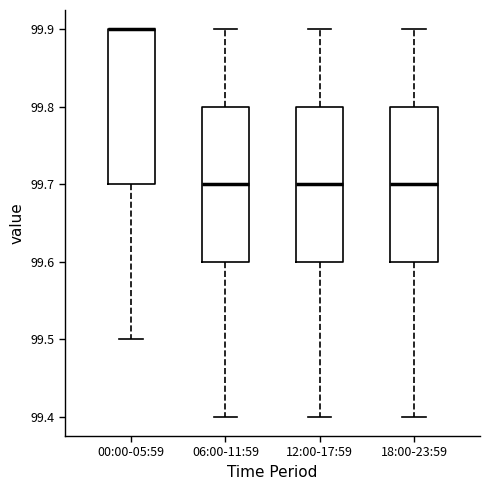

Where is the upper edge of the box for 18:00-23:59 on the y-axis? The values are not printed on the chart, so give them approximately, as read against the axis.

99.8